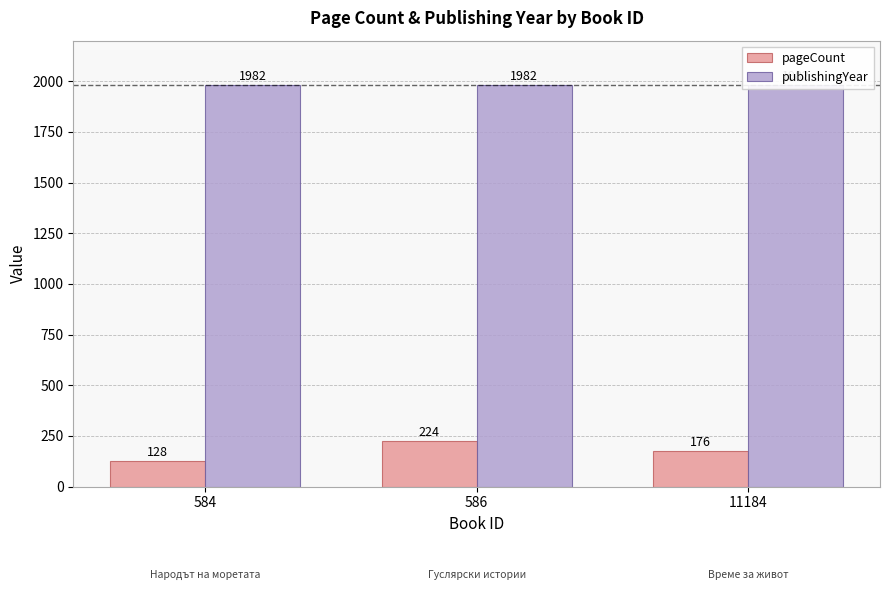

What is the difference between the pageCount values at 584 and 586?

96